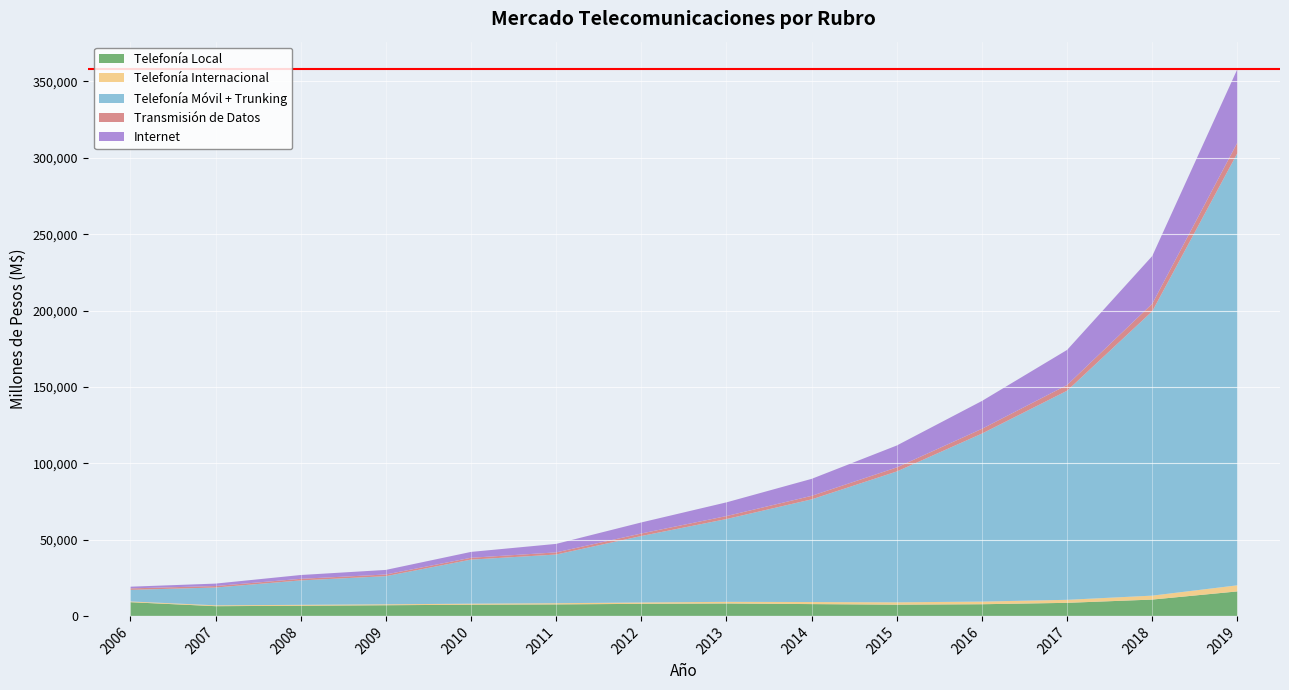

Reading left to right, extract all data points from this chart.

Telefonía Local: 2006=8980	2007=6370	2008=6650	2009=6980	2010=7329	2011=7527	2012=7903	2013=8140	2014=7733	2015=7347	2016=7641	2017=8557	2018=10697	2019=16045
Telefonía Internacional: 2006=495	2007=565	2008=600	2009=620	2010=682	2011=784	2012=894	2013=1073	2014=1352	2015=1541	2016=1741	2017=1985	2018=2581	2019=4000
Telefonía Móvil + Trunking: 2006=7580	2007=11650	2008=15990	2009=18420	2010=28852	2011=31882	2012=43521	2013=54221	2014=67235	2015=85706	2016=110027	2017=136935	2018=186232	2019=283072
Transmisión de Datos: 2006=950	2007=990	2008=1040	2009=1100	2010=1210	2011=1404	2012=1656	2013=1954	2014=2306	2015=2652	2016=3129	2017=3755	2018=4957	2019=6940
Internet: 2006=1125	2007=1580	2008=2500	2009=3000	2010=3840	2011=5568	2012=7238	2013=8976	2014=11130	2015=14357	2016=18234	2017=22975	2018=31246	2019=48118